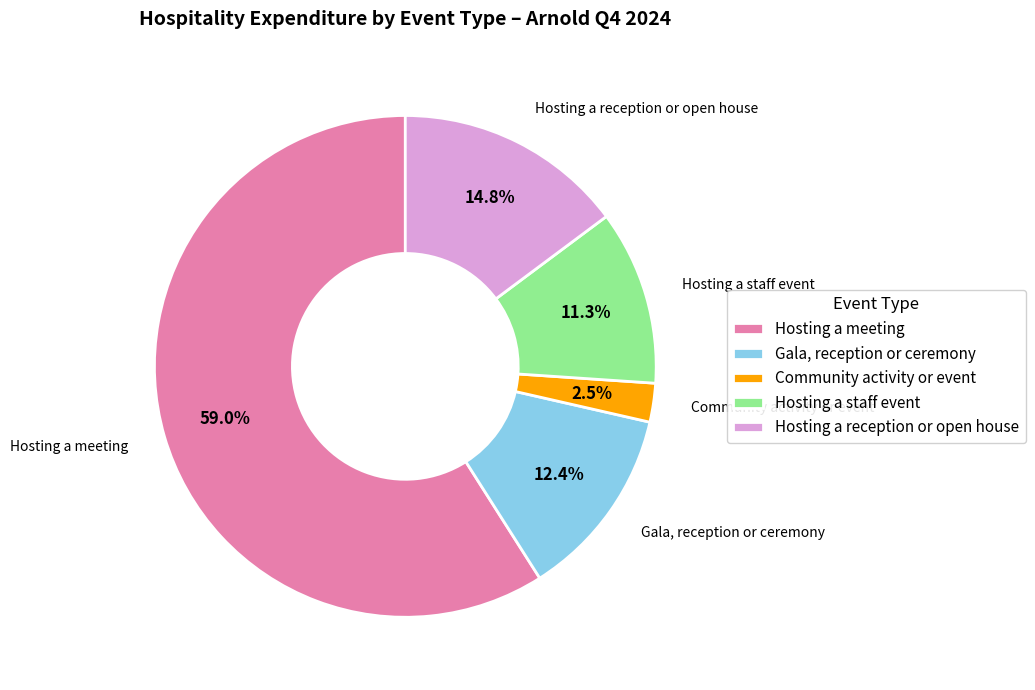

What is the total percentage of Hosting a meeting and Community activity or event?

61.5%